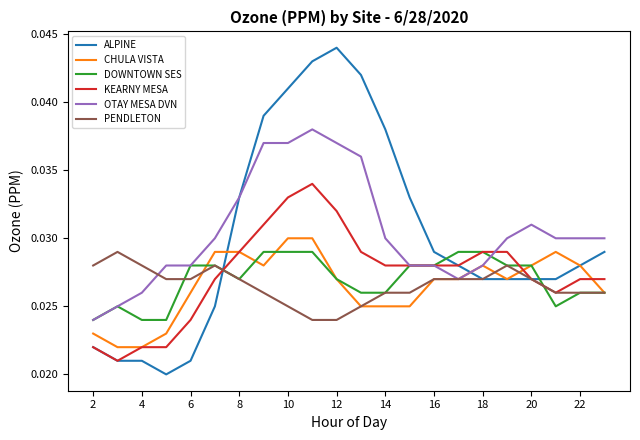

Which series has the largest range (max minus min)?

ALPINE